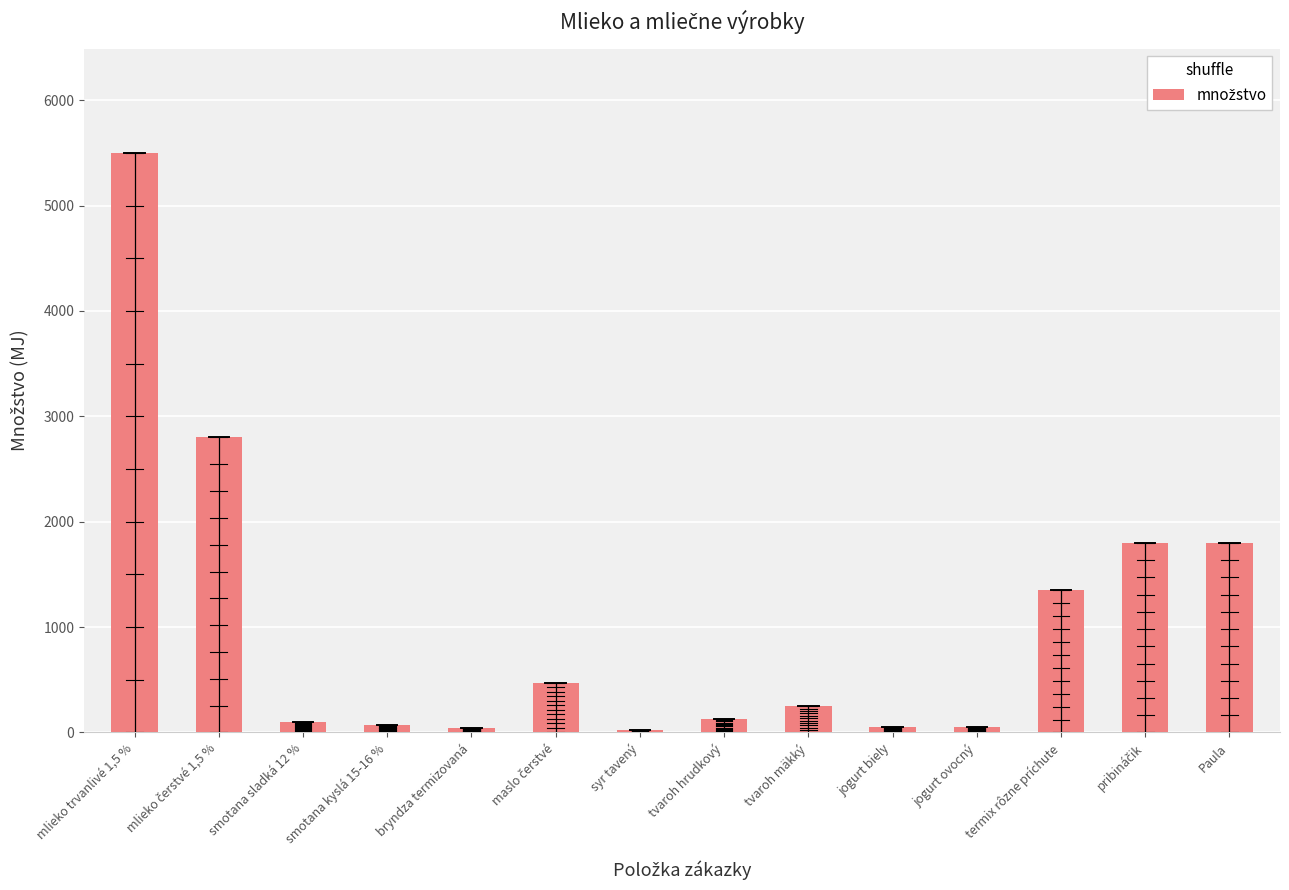

What is the sum of all values?

14437